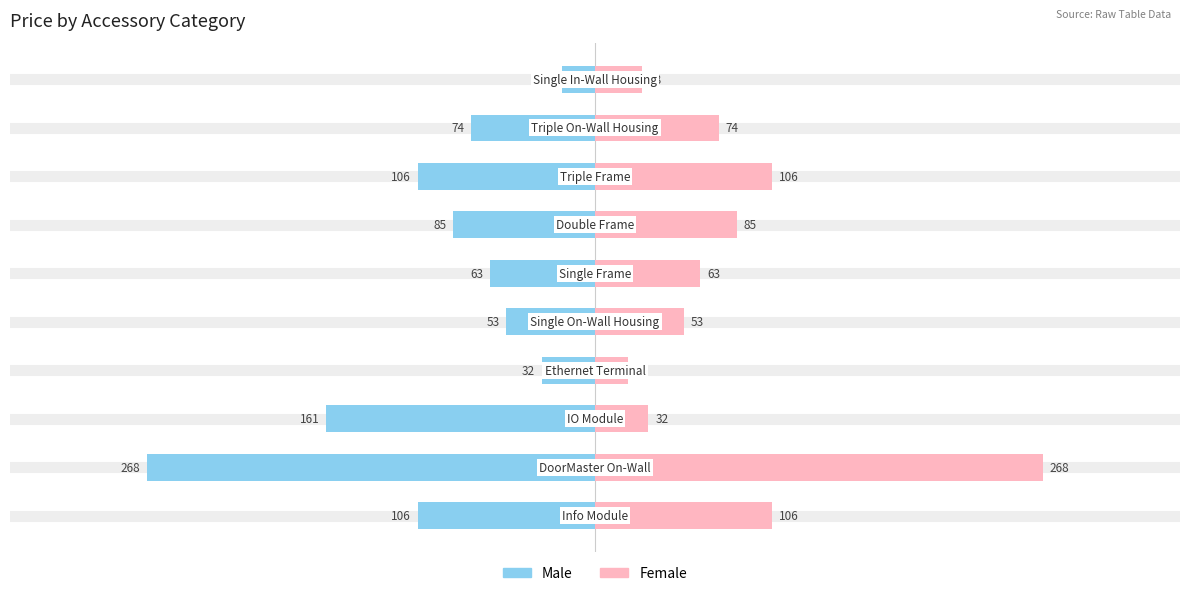

Reading right to left, list all the values displayed in this chart.

Male: -20	-74	-106	-85	-63	-53	-32	-161	-268	-106
Female: 28	74	106	85	63	53	20	32	268	106